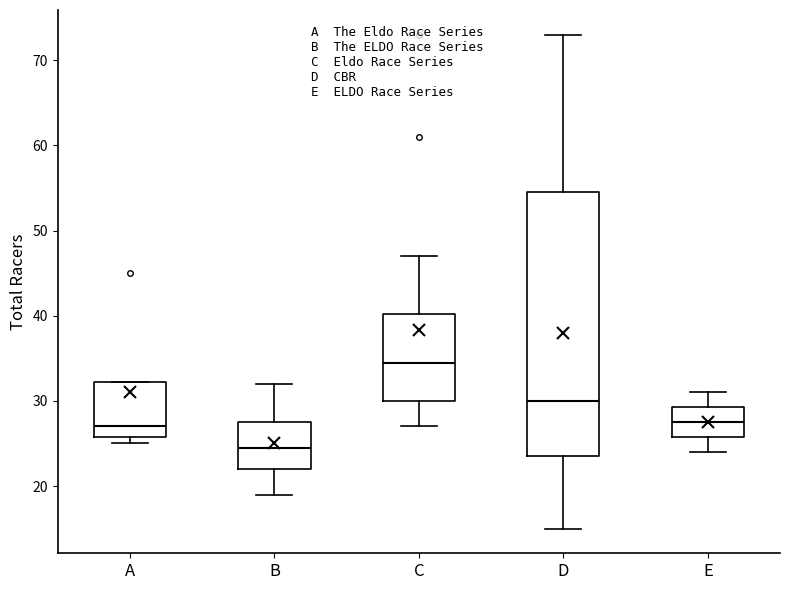

Where is the upper edge of the box for B on the y-axis? The values are not printed on the chart, so give them approximately, as read against the axis.

28